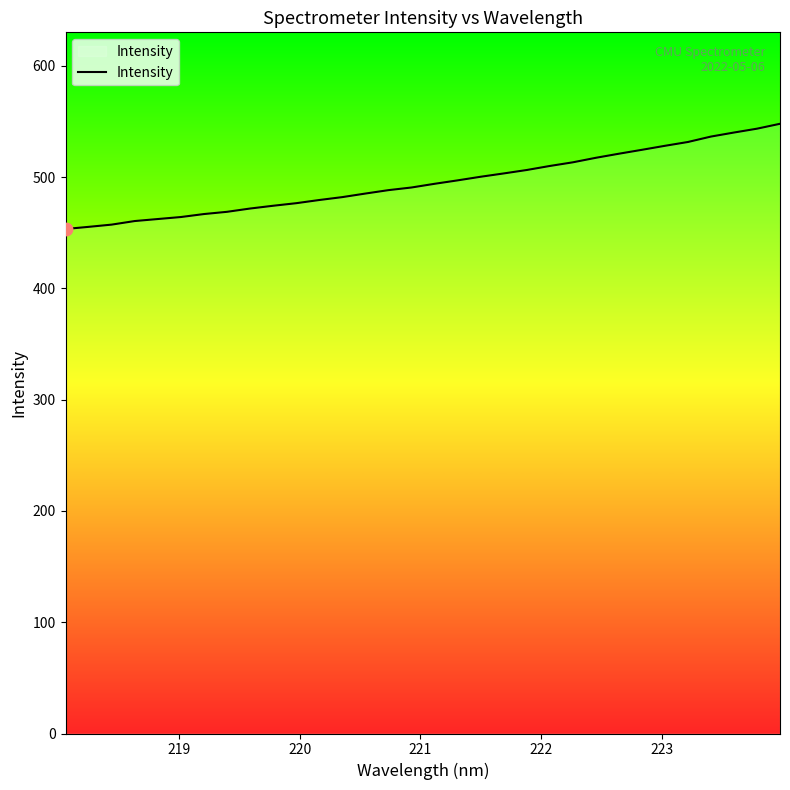

What is the maximum value shown in the chart?

547.8